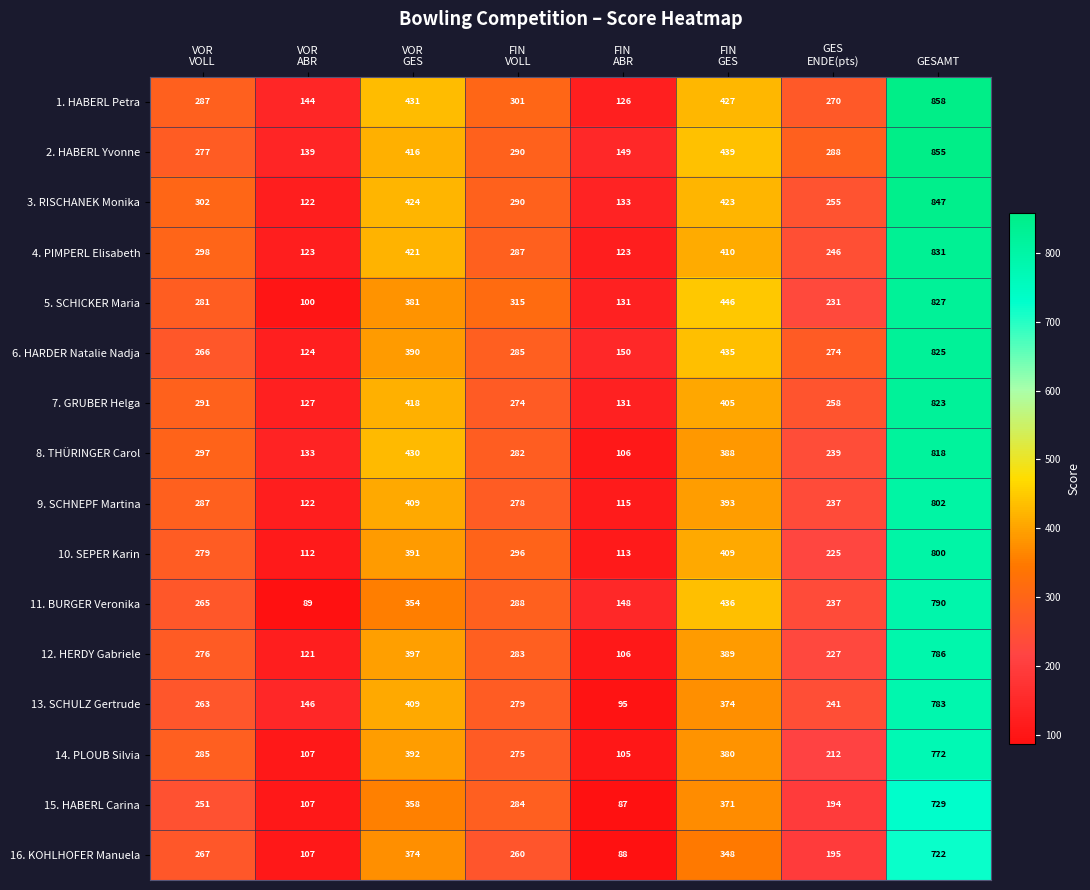

What is the sum of all 10. SEPER Karin values?

2625